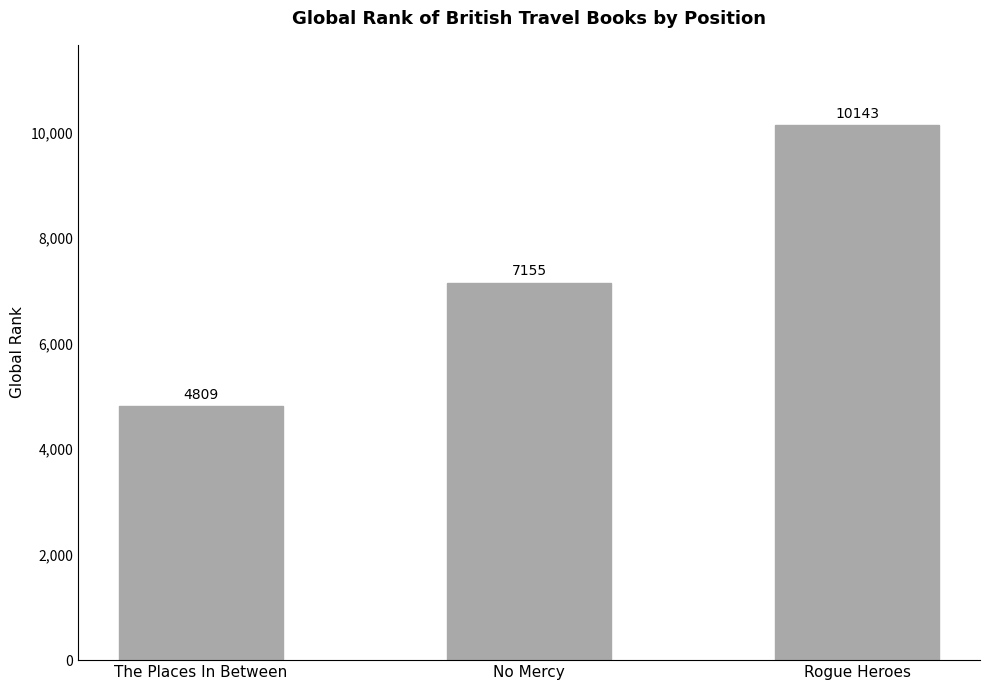

What is the approximate value at Rogue Heroes, to the nearest 100?

10100